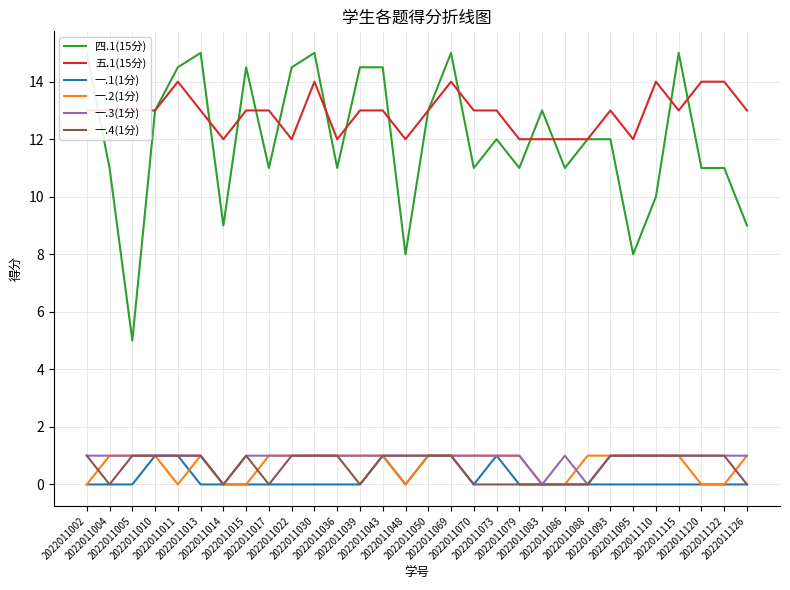

Reading right to left, transcribe all the data shown in this chart.

四.1(15分): 9.0	11.0	11.0	15.0	10.0	8.0	12.0	12.0	11.0	13.0	11.0	12.0	11.0	15.0	13.0	8.0	14.5	14.5	11.0	15.0	14.5	11.0	14.5	9.0	15.0	14.5	13.0	5.0	11.0	15.0
五.1(15分): 13.0	14.0	14.0	13.0	14.0	12.0	13.0	12.0	12.0	12.0	12.0	13.0	13.0	14.0	13.0	12.0	13.0	13.0	12.0	14.0	12.0	13.0	13.0	12.0	13.0	14.0	13.0	13.0	13.0	13.0
一.1(1分): 0.0	0.0	0.0	0.0	0.0	0.0	0.0	0.0	0.0	0.0	0.0	1.0	0.0	1.0	1.0	0.0	1.0	0.0	0.0	0.0	0.0	0.0	0.0	0.0	0.0	1.0	1.0	0.0	0.0	0.0
一.2(1分): 1.0	0.0	0.0	1.0	1.0	1.0	1.0	1.0	0.0	0.0	1.0	1.0	1.0	1.0	1.0	0.0	1.0	1.0	1.0	1.0	1.0	1.0	0.0	0.0	1.0	0.0	1.0	1.0	1.0	0.0
一.3(1分): 1.0	1.0	1.0	1.0	1.0	1.0	1.0	0.0	1.0	0.0	1.0	1.0	1.0	1.0	1.0	1.0	1.0	1.0	1.0	1.0	1.0	1.0	1.0	0.0	1.0	1.0	1.0	1.0	1.0	1.0
一.4(1分): 0.0	1.0	1.0	1.0	1.0	1.0	1.0	0.0	0.0	0.0	0.0	0.0	0.0	1.0	1.0	1.0	1.0	0.0	1.0	1.0	1.0	0.0	1.0	0.0	1.0	1.0	1.0	1.0	0.0	1.0